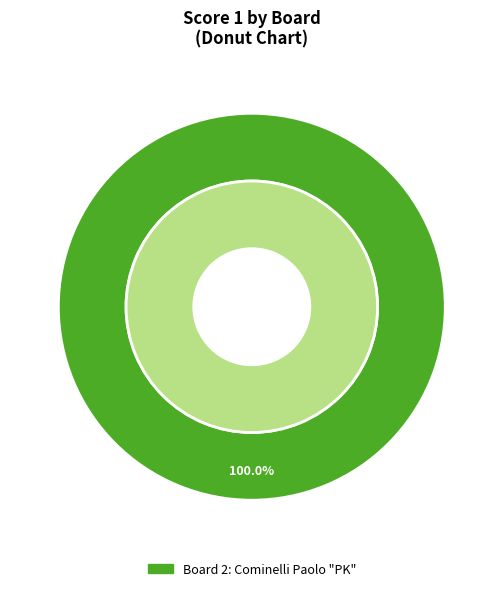

Do Board 1 and Board 2 together represent more than half of the pie?

Yes